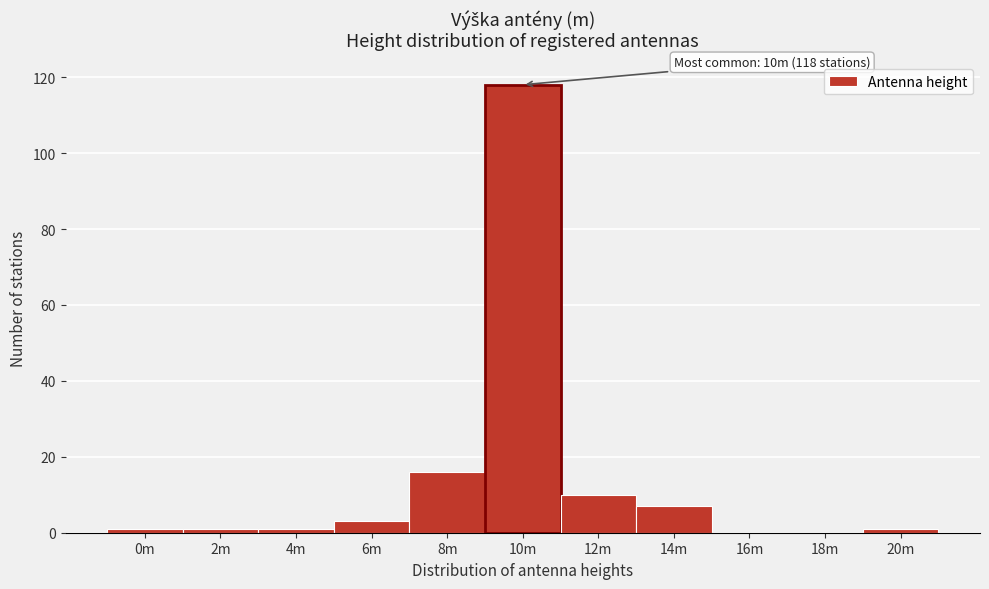

Reading left to right, list all the values displayed in this chart.

0m=1	2m=1	4m=1	6m=3	8m=16	10m=118	12m=10	14m=7	16m=0	18m=0	20m=1